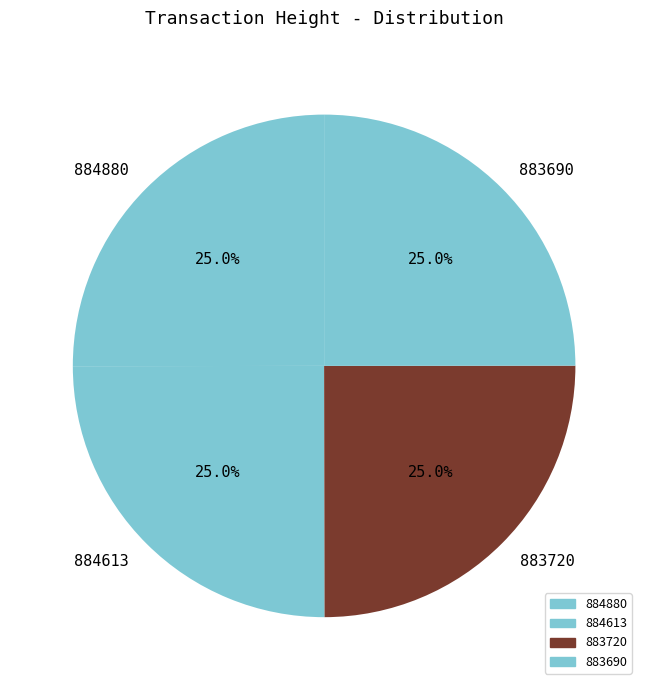

To the nearest percent, what is the average slice percentage?

25%